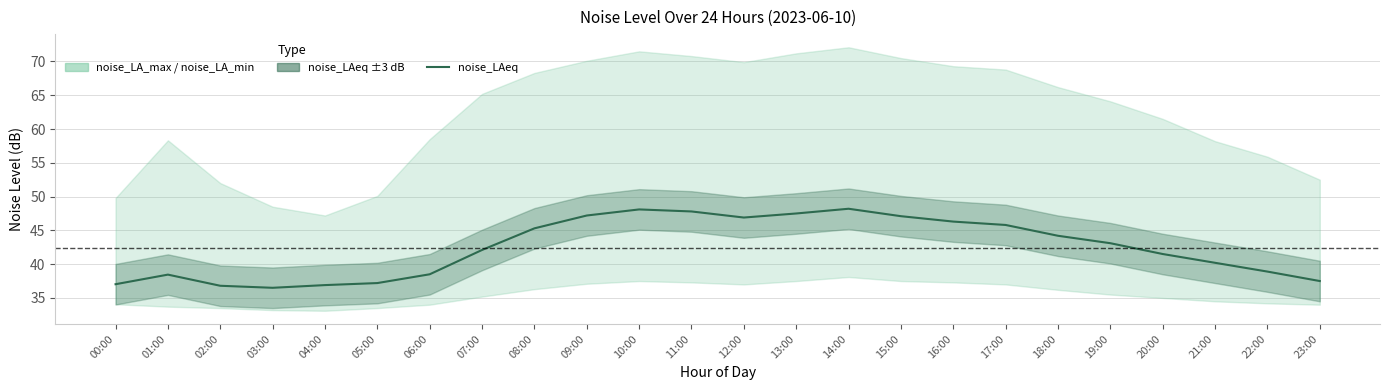

What is the change in value from 03:00 to 21:00?

+3.7